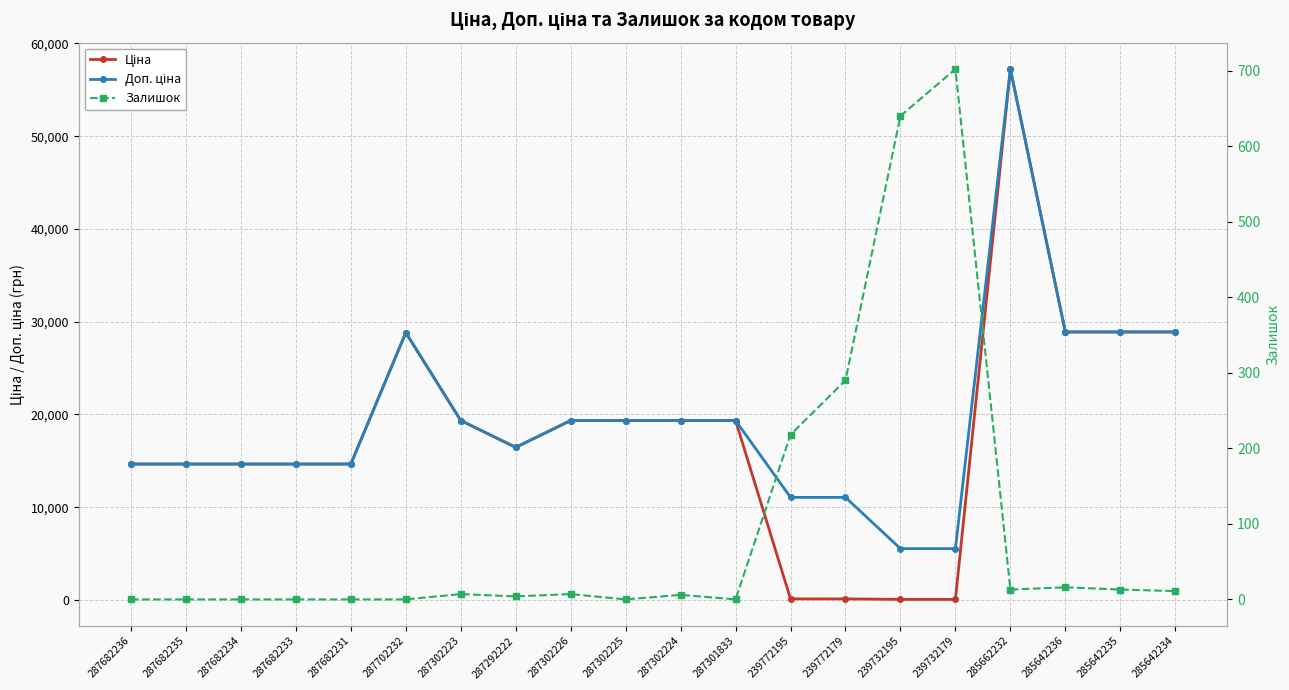

What is the sum of the Залишок values at 287302225 and 287302224?

6.0